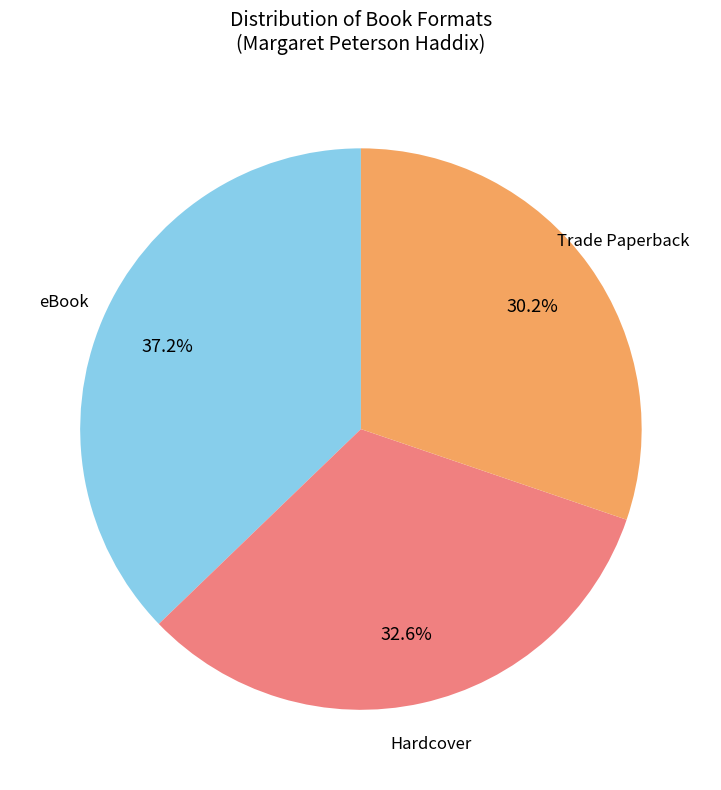

What percentage do eBook and Trade Paperback together represent?

67.4%